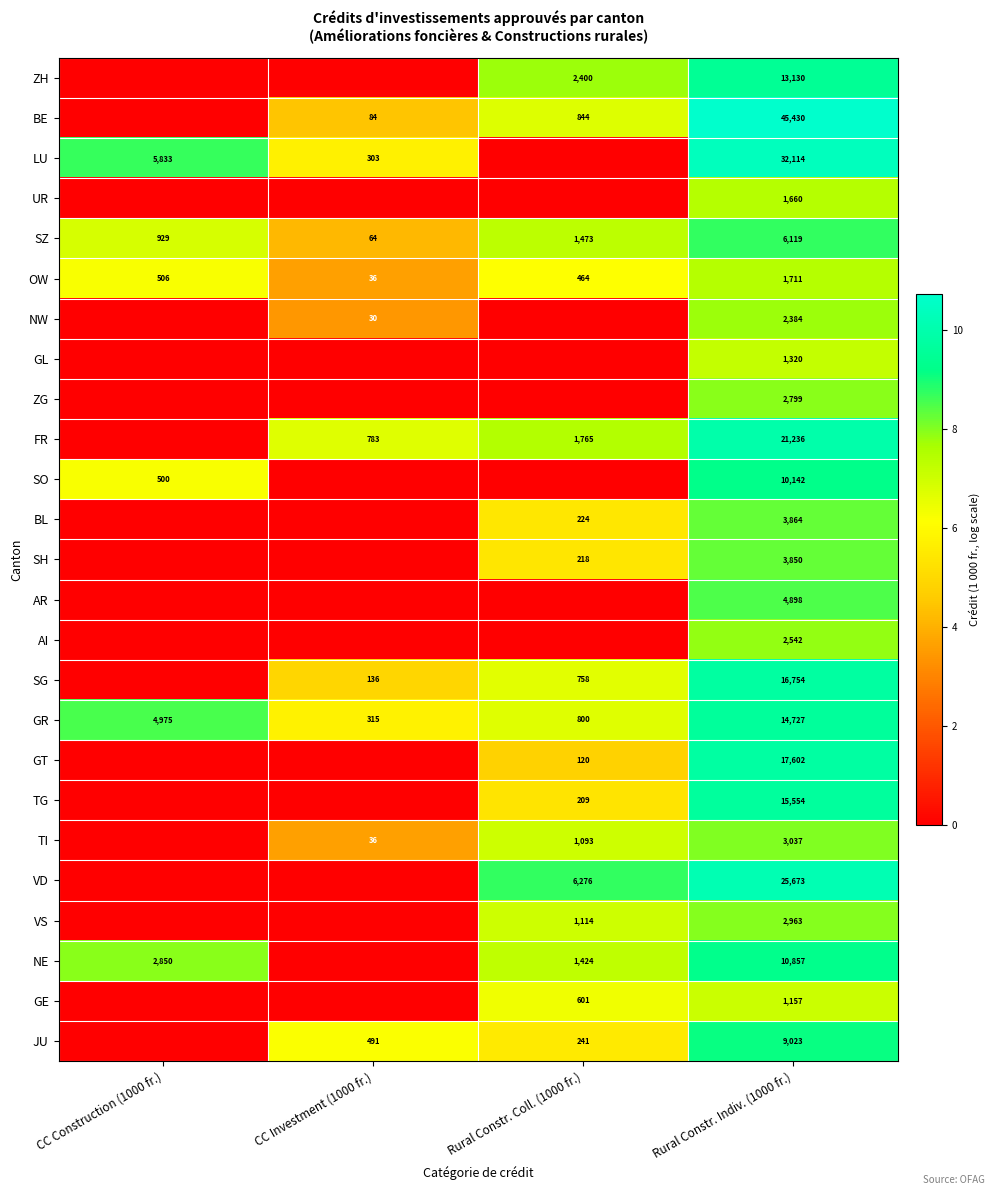

What is the minimum value for OW?

36